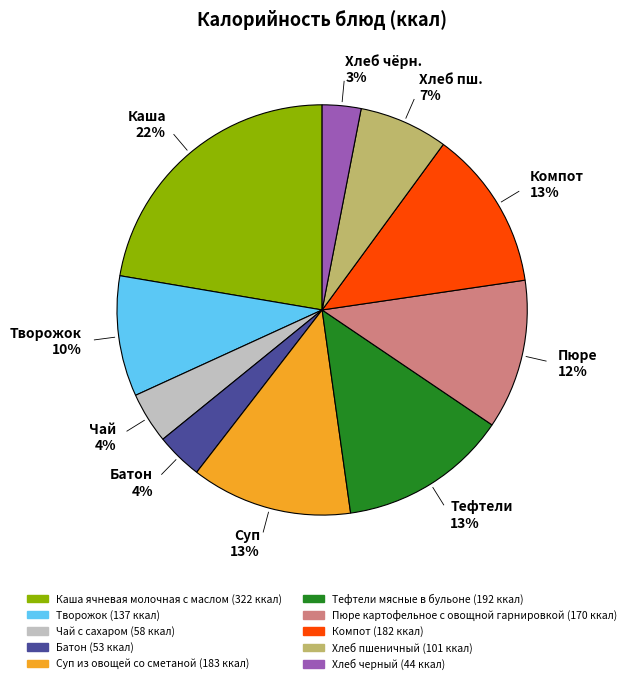

Is there any slice that represents more than half of the pie?

No